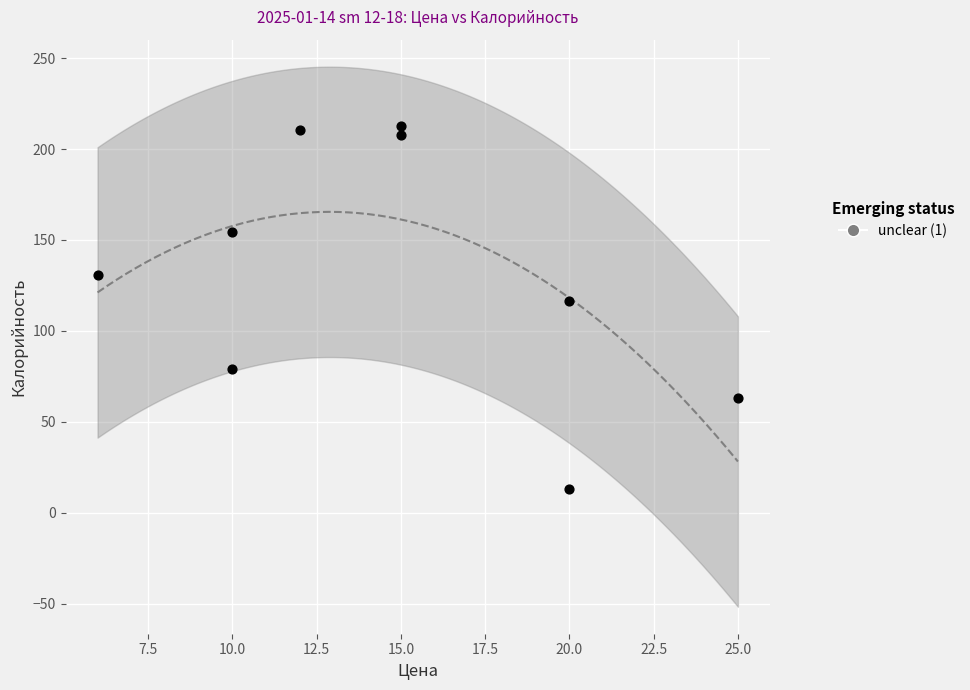

What Y value in the scatter plot is closest to 112?

116.5